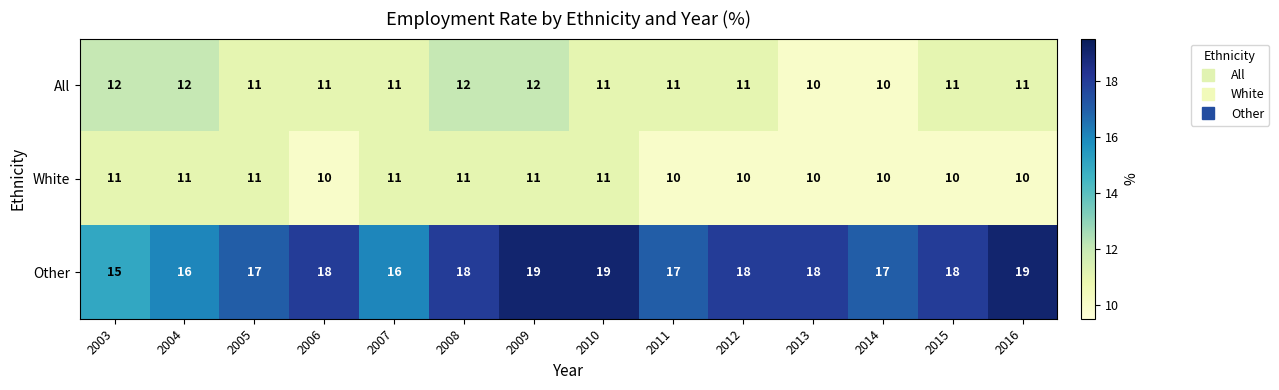

At which category is the sum across all series the highest?

2009